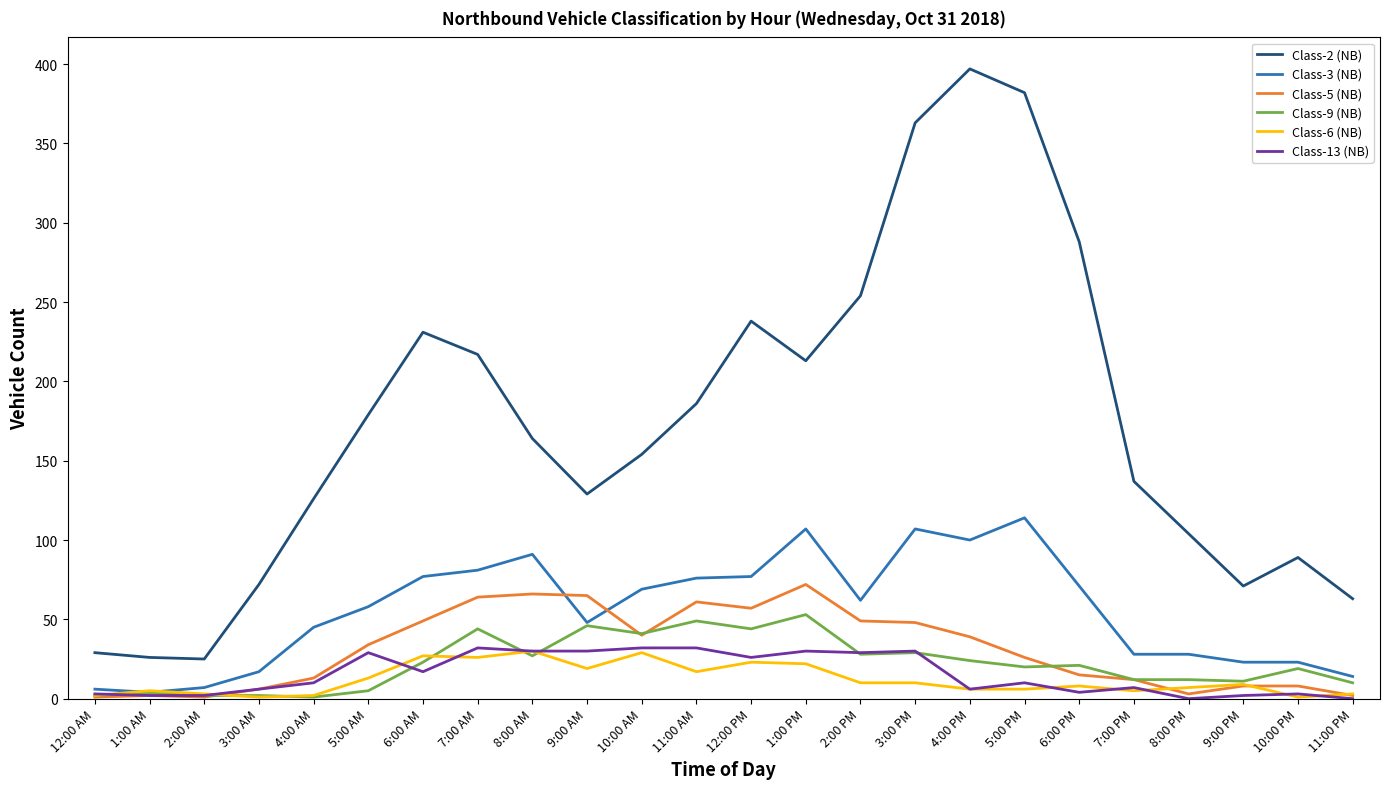

What value does the Class-3 (NB) series have at 9:00 PM?

23